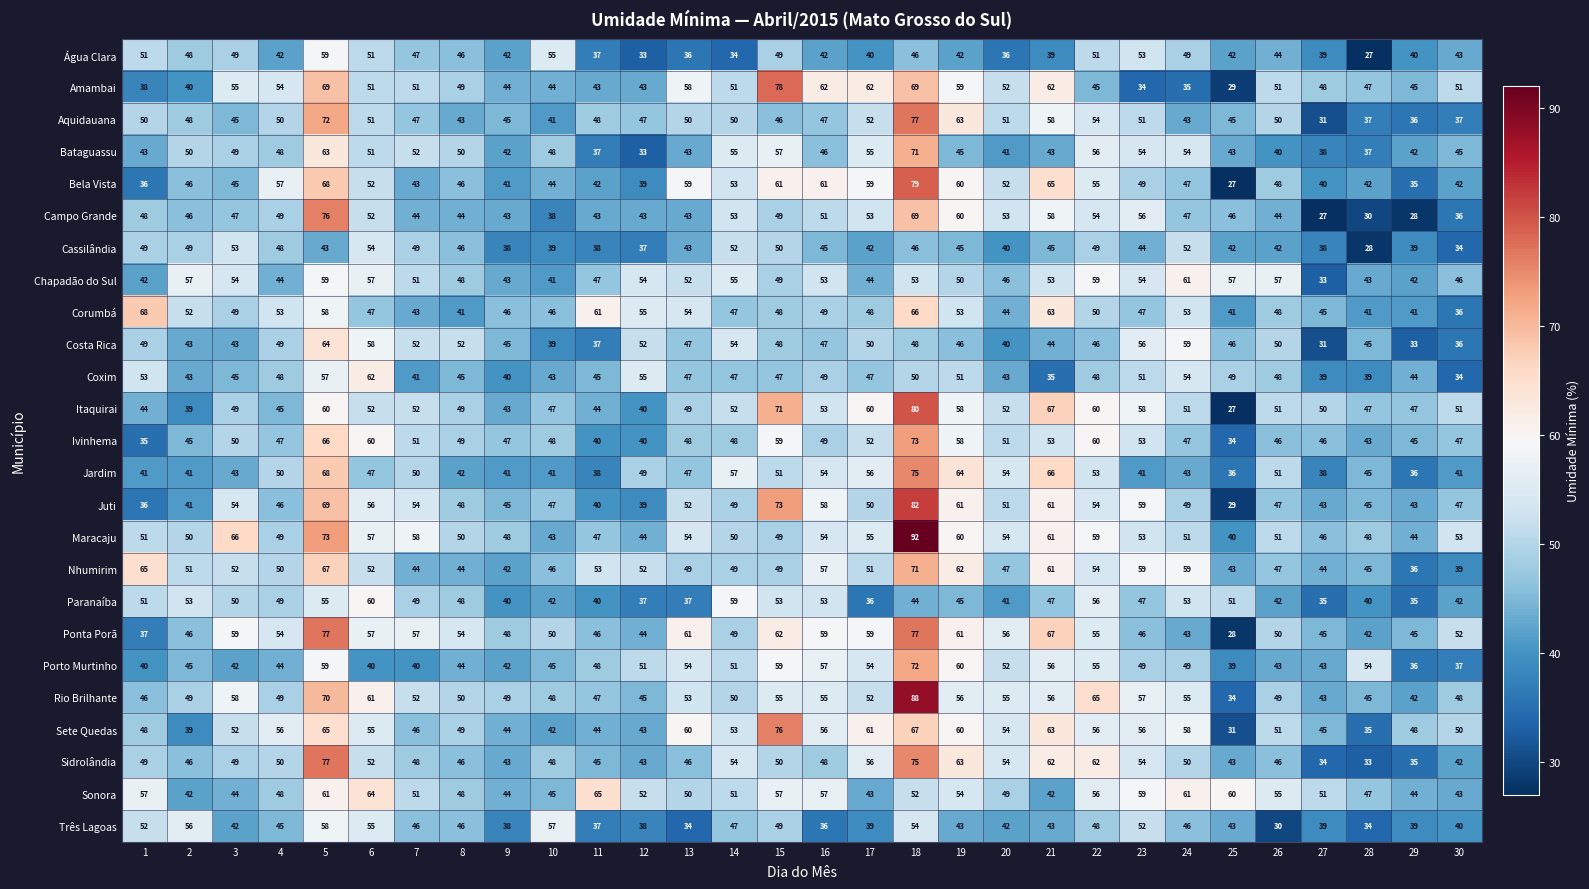

What value does the Amambai series have at 10, to the nearest 10?

40